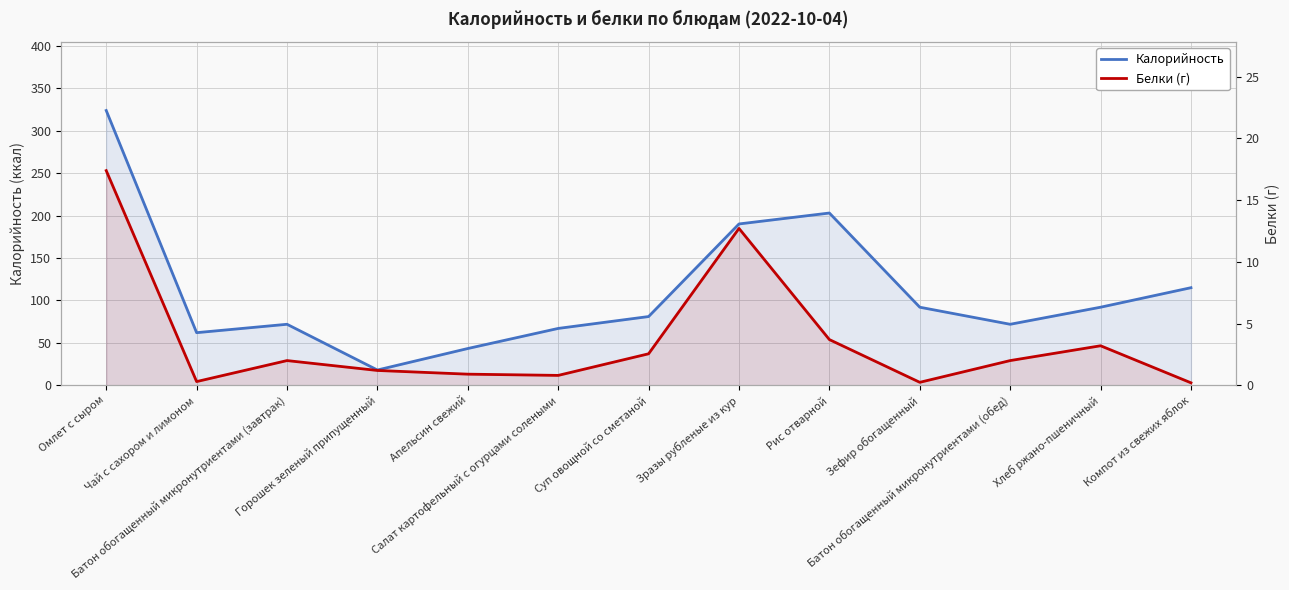

List the series in order of their overall mean, highest first.

Калорийность, Белки (г)